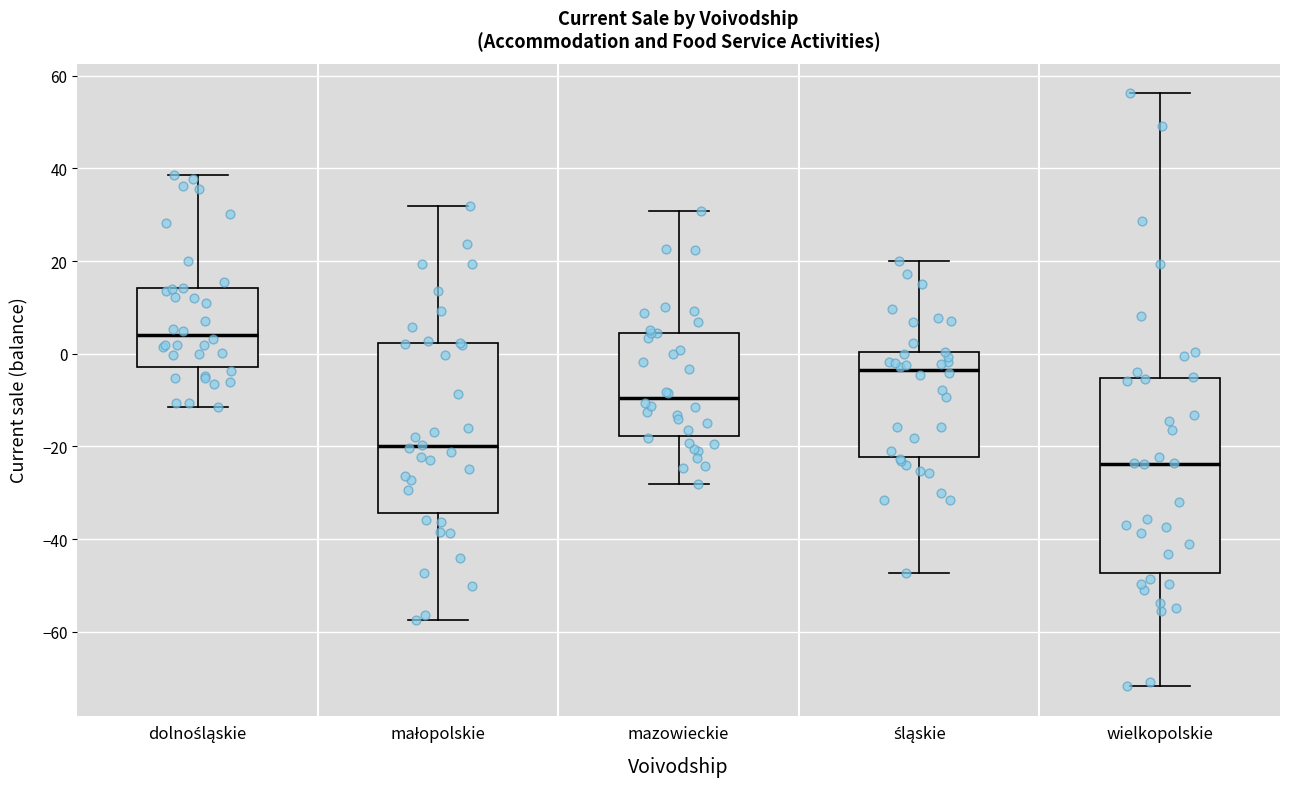

Reading left to right, read every box against the y-axis: the position of its median line, the range the box covers, and the ends of its whiskers. The values are not printed on the chart, so give them approximately, as read against the axis.

dolnośląskie: median 4, box -2 to 14, whiskers -12 to 38
małopolskie: median -20, box -34 to 2, whiskers -58 to 32
mazowieckie: median -10, box -18 to 4, whiskers -28 to 30
śląskie: median -4, box -22 to 0, whiskers -48 to 20
wielkopolskie: median -24, box -48 to -6, whiskers -72 to 56